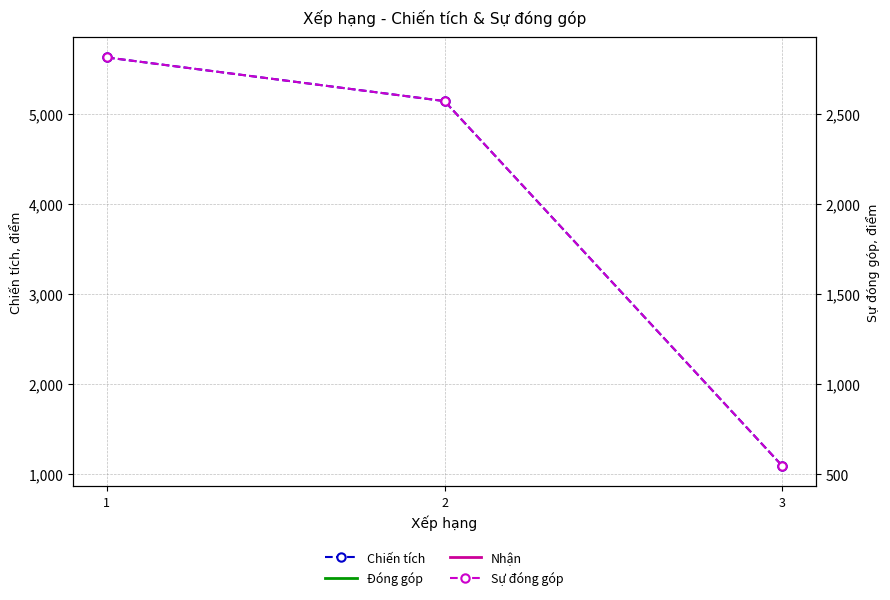

How many data points in Chiến tích are above 5139?

1